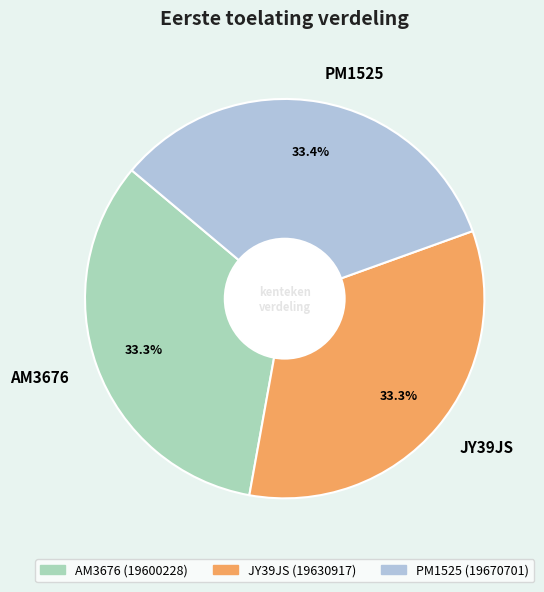

Is there any slice that represents more than half of the pie?

No